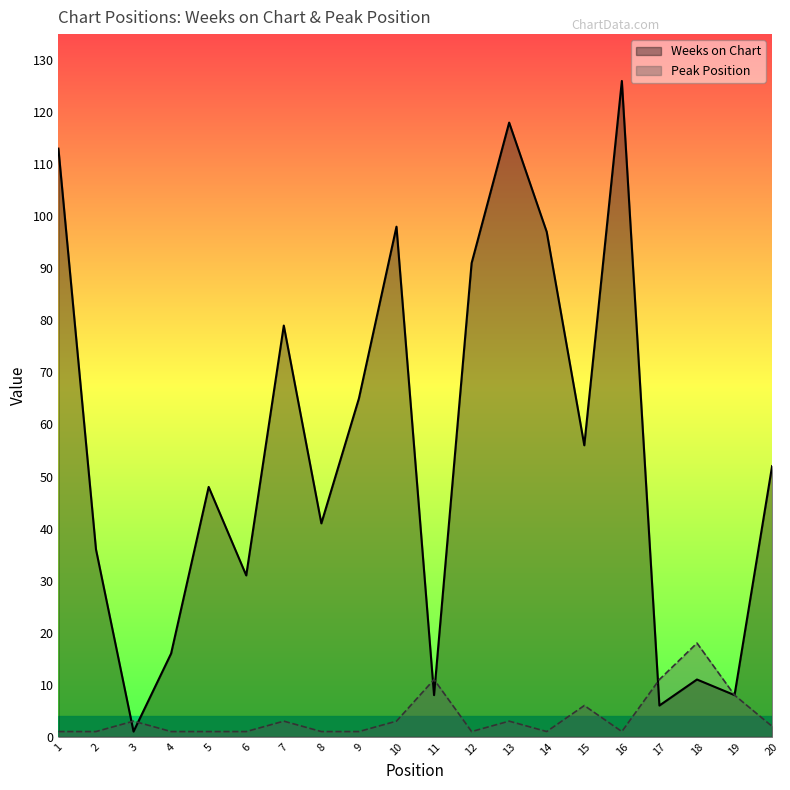

True or false: Weeks on Chart has more than 0 points higher than both neighbors.

True